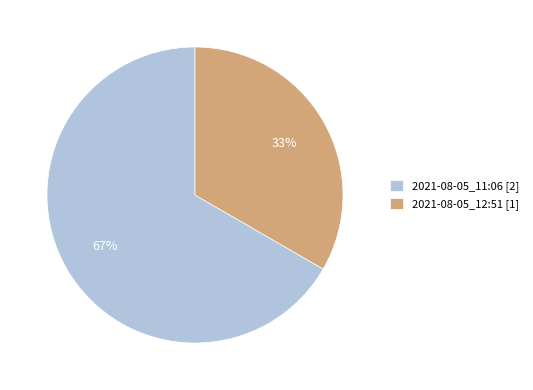

Which slice is the largest?

2021-08-05_11:06